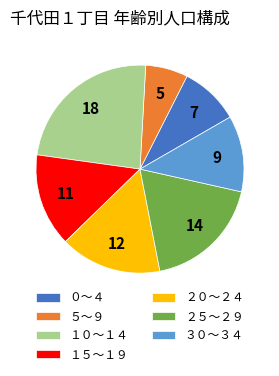

Combined, do ２０～２４ and １０～１４ account for over 50%?

No